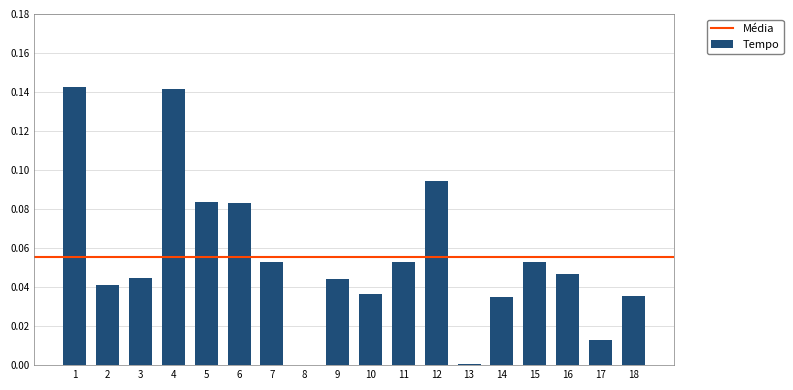

The chart shows a value of 0.1 at 2. True or false?

False